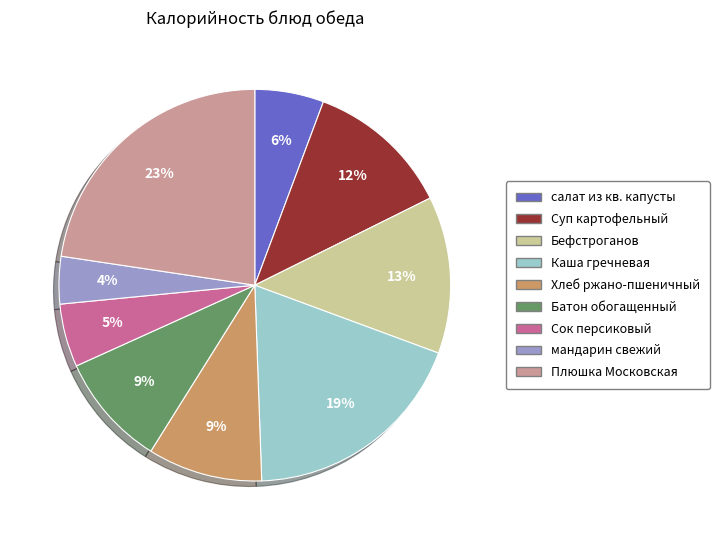

Does any single category account for the majority?

No